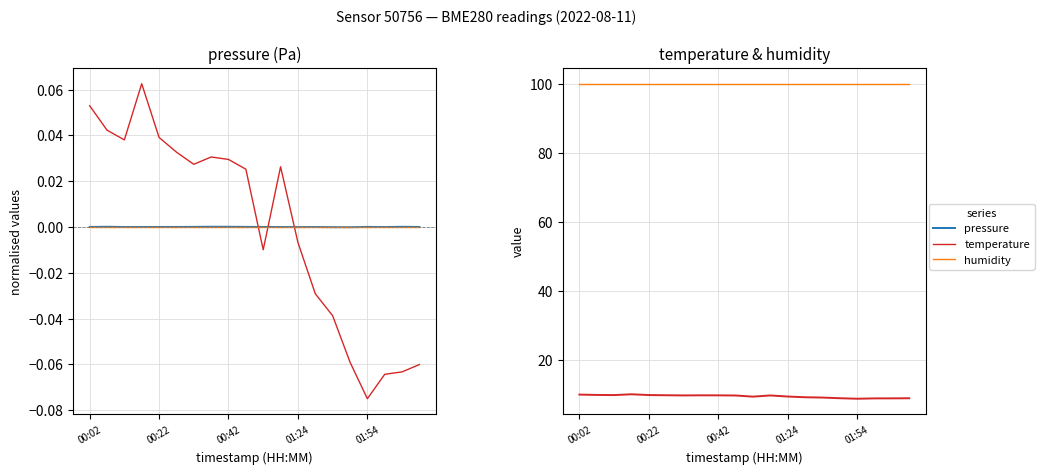

True or false: temperature and pressure cross at least once.

False